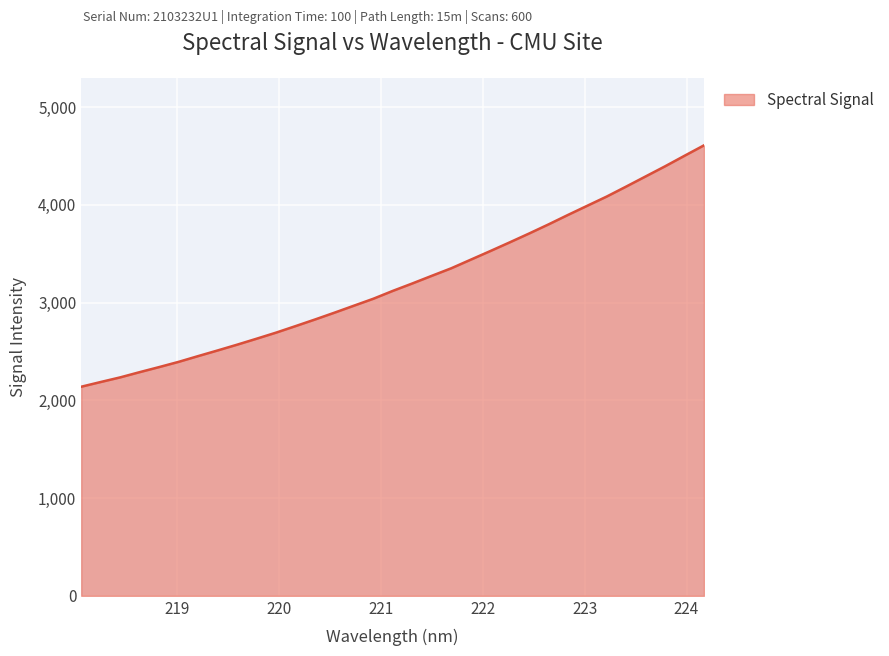

What is the maximum value shown in the chart?

4608.6